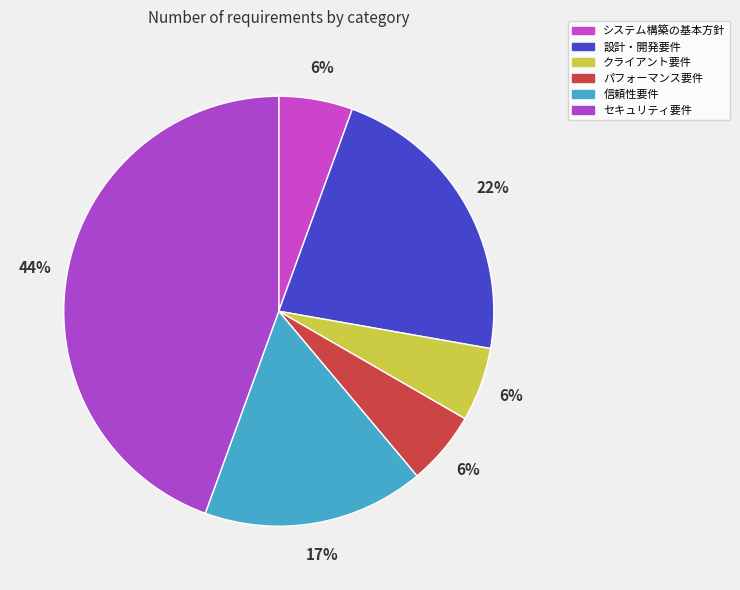

How many segments does this pie chart have?

6